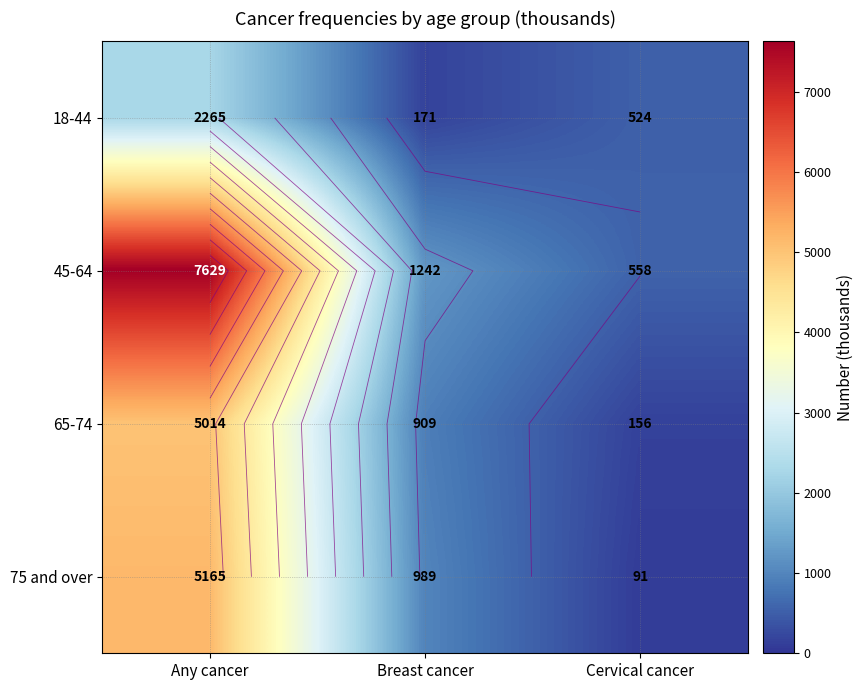

At which label does 18-44 reach its minimum?

Breast cancer